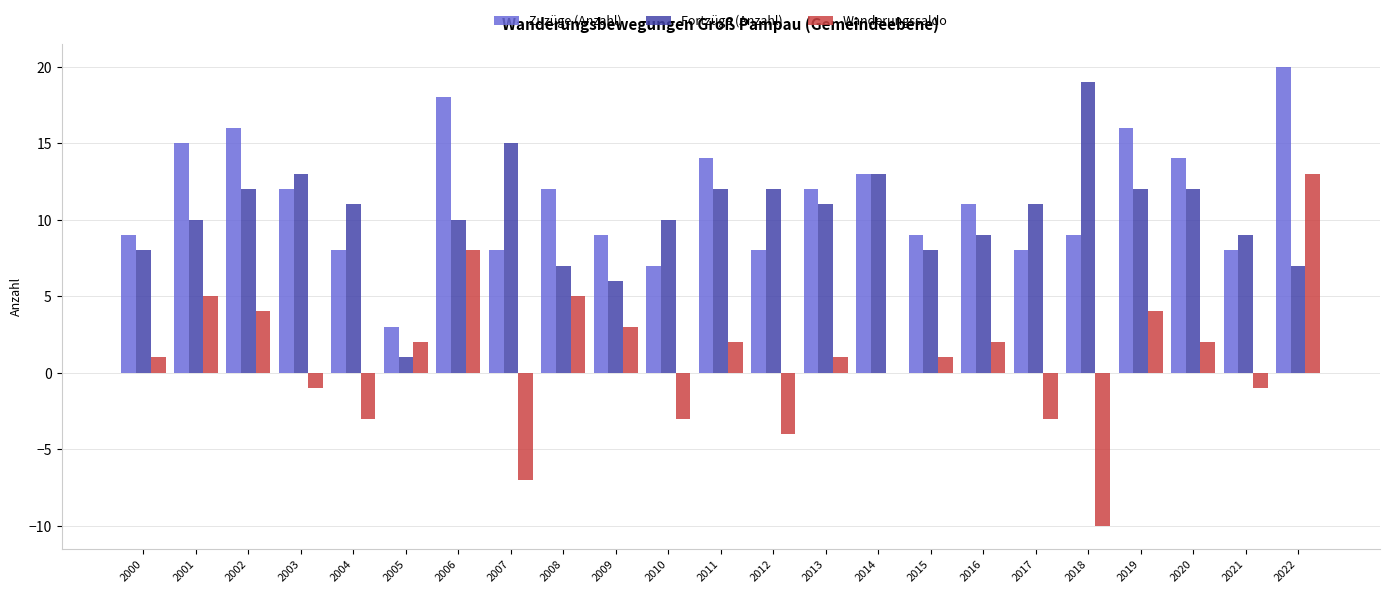

Is it true that Zuzüge (Anzahl) equals 21 at 2008?

False